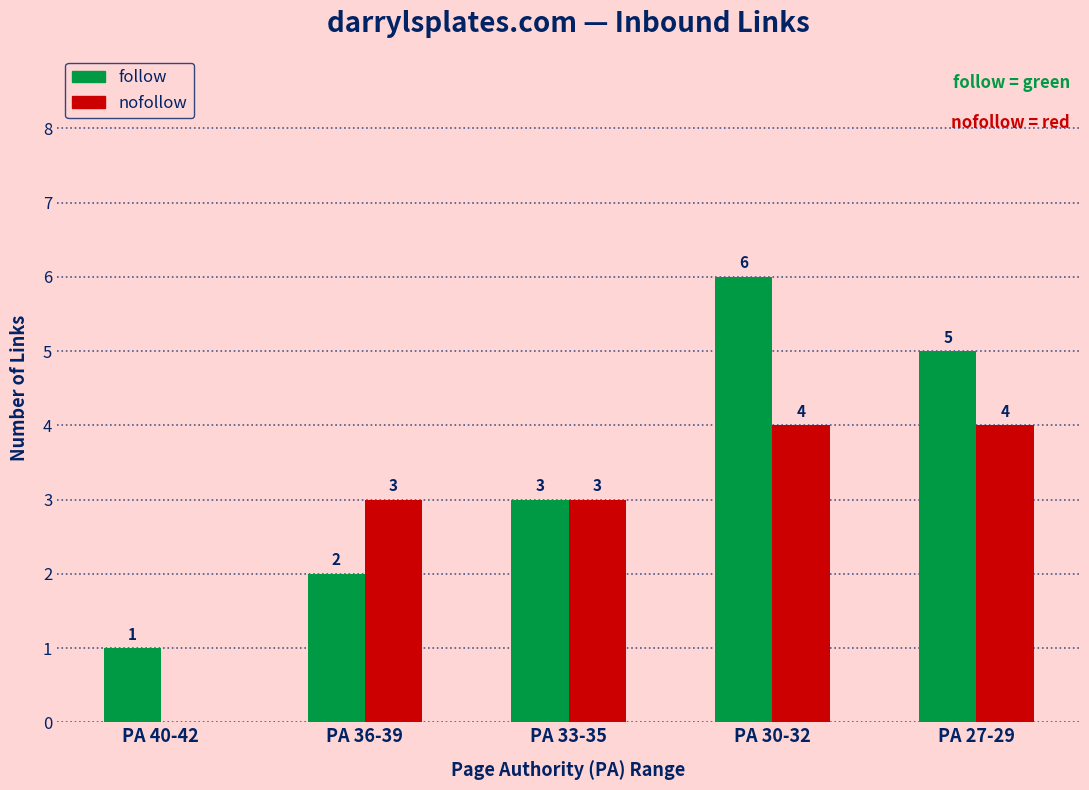

What is the total value across all series at PA 27-29?

9